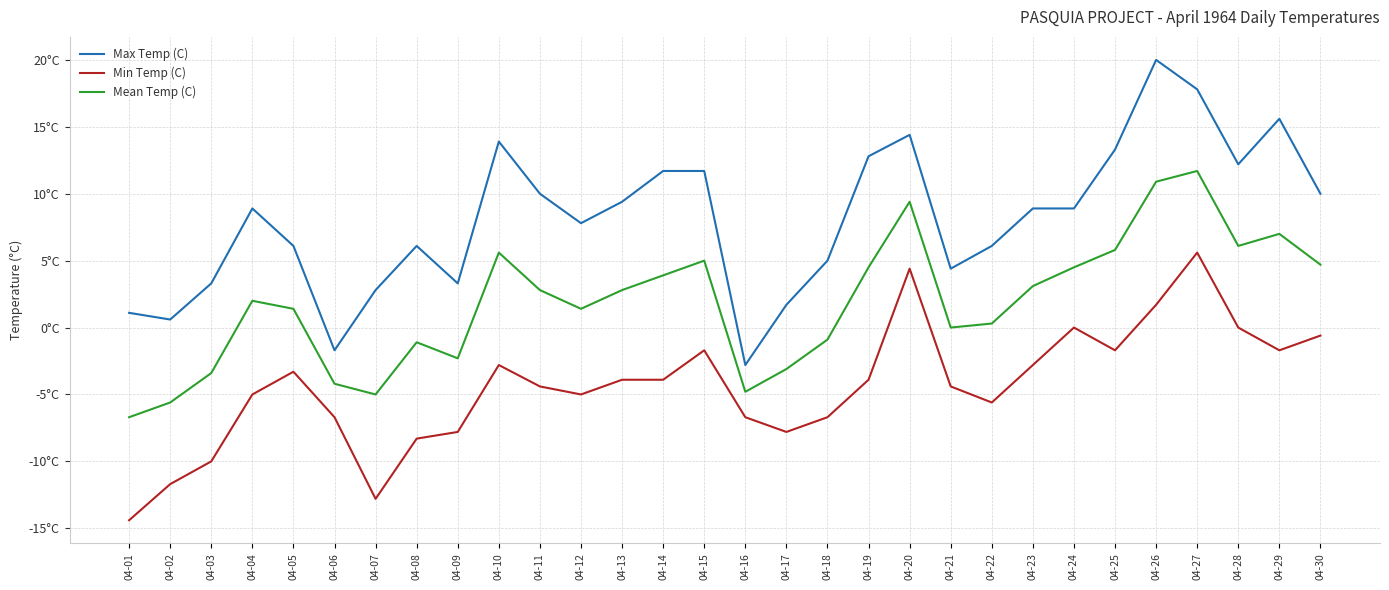

Is this an area chart (filled region under the line)?

No